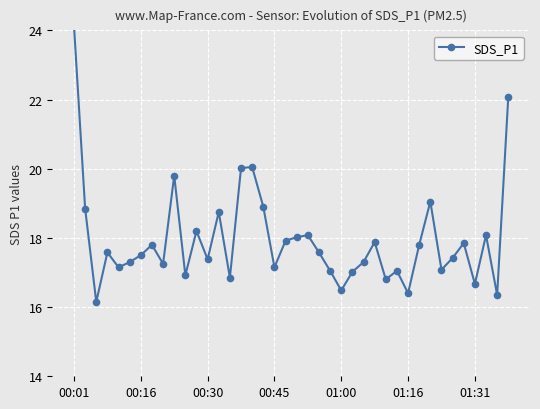

Count the number of data series in this chart.

1